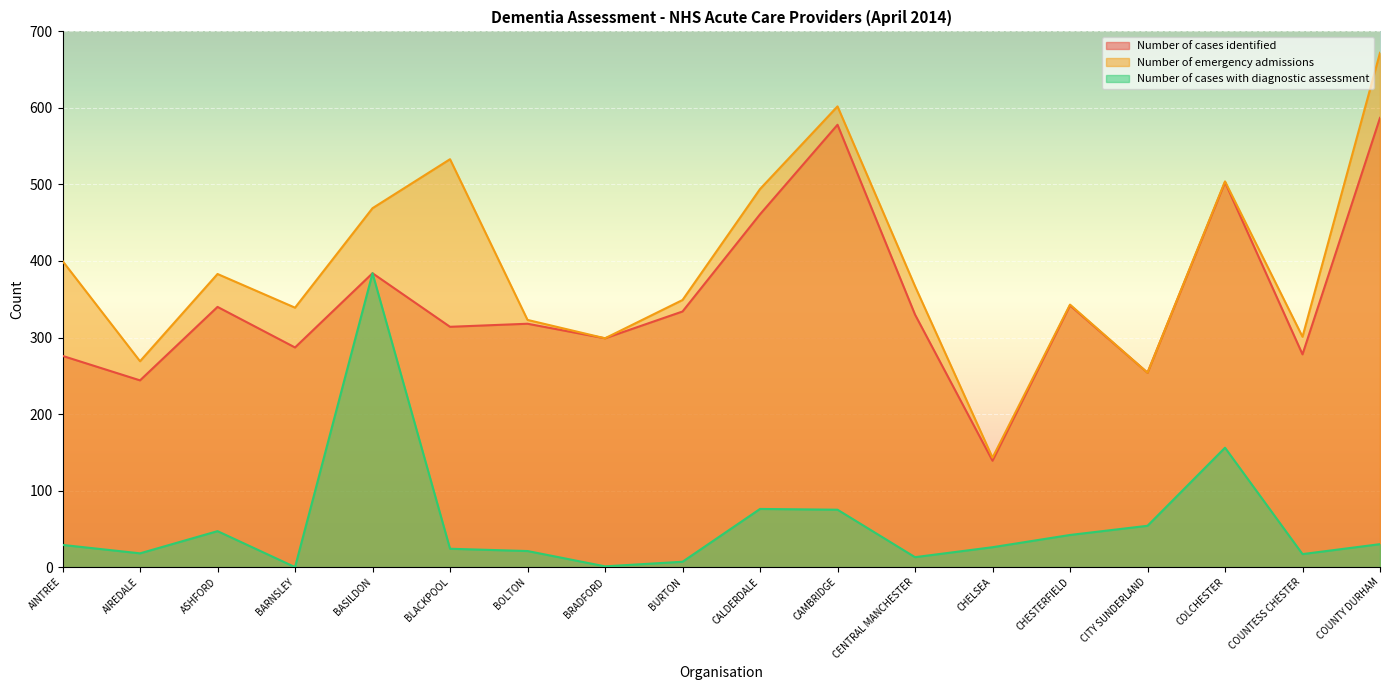

Does the chart display data point markers on the line(s)?

No